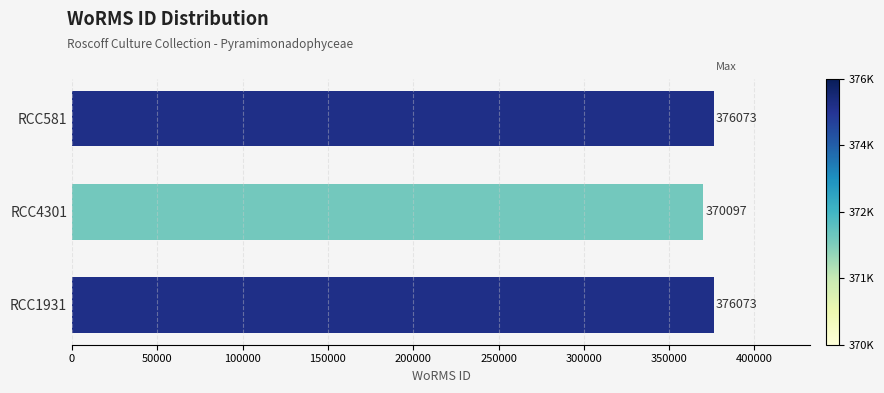

Count the values in the range 370097 to 376073.

3